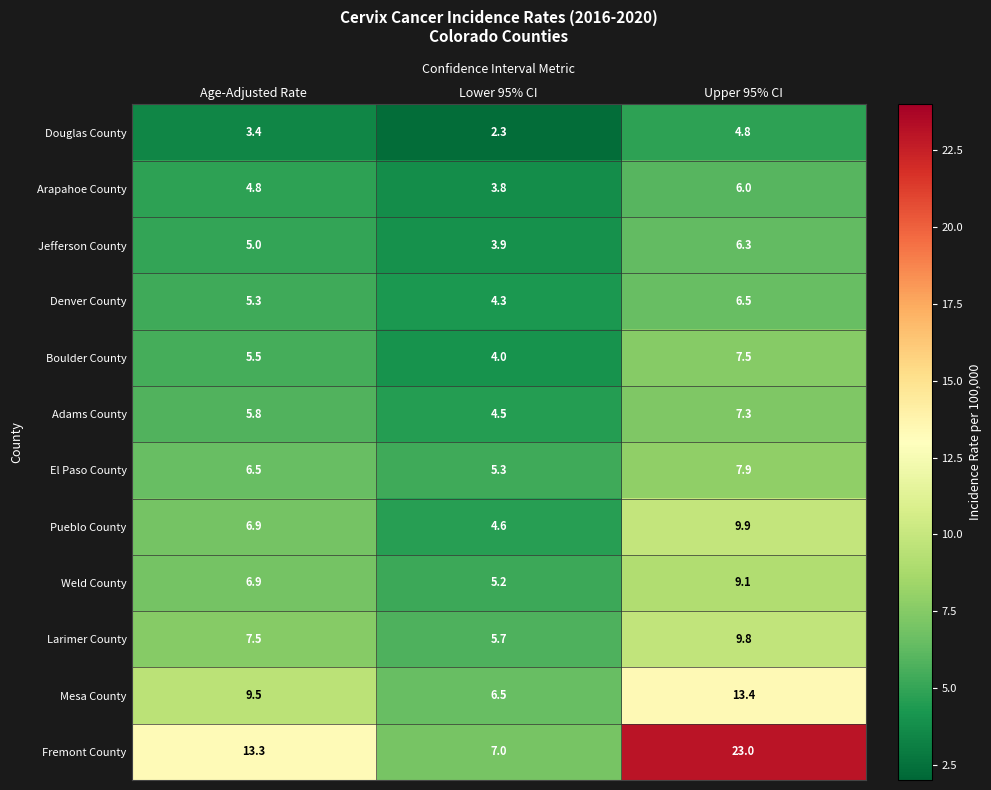

What is the difference between the second highest and minimum values in the El Paso County series?

1.2